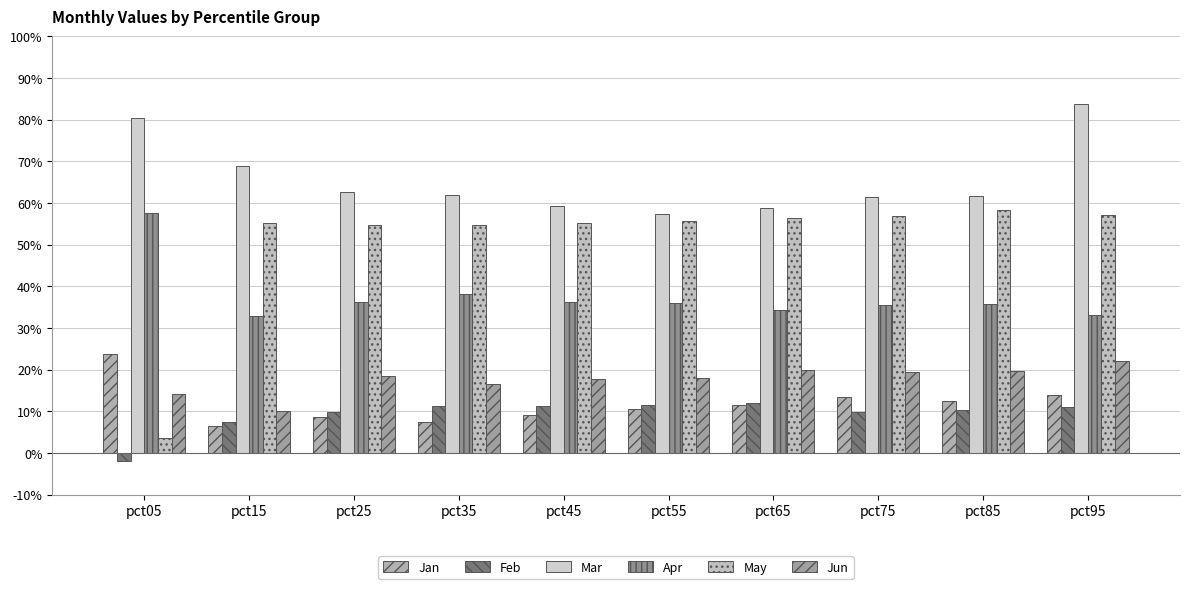

Where is Mar nearest to the value 0?

pct55